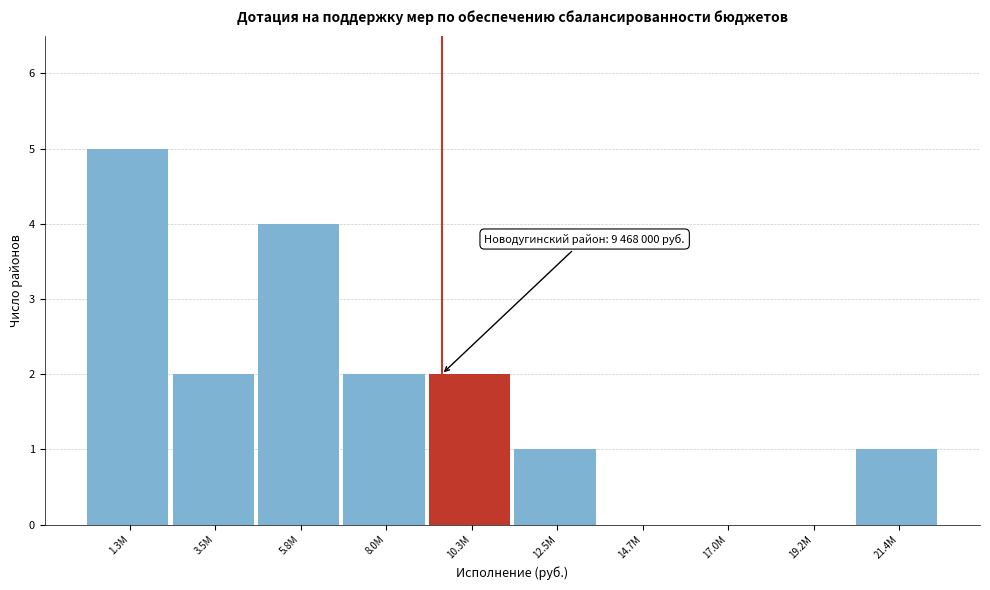

Reading right to left, extract all data points from this chart.

21.4M=1	19.2M=0	17.0M=0	14.7M=0	12.5M=1	10.3M=2	8.0M=2	5.8M=4	3.5M=2	1.3M=5